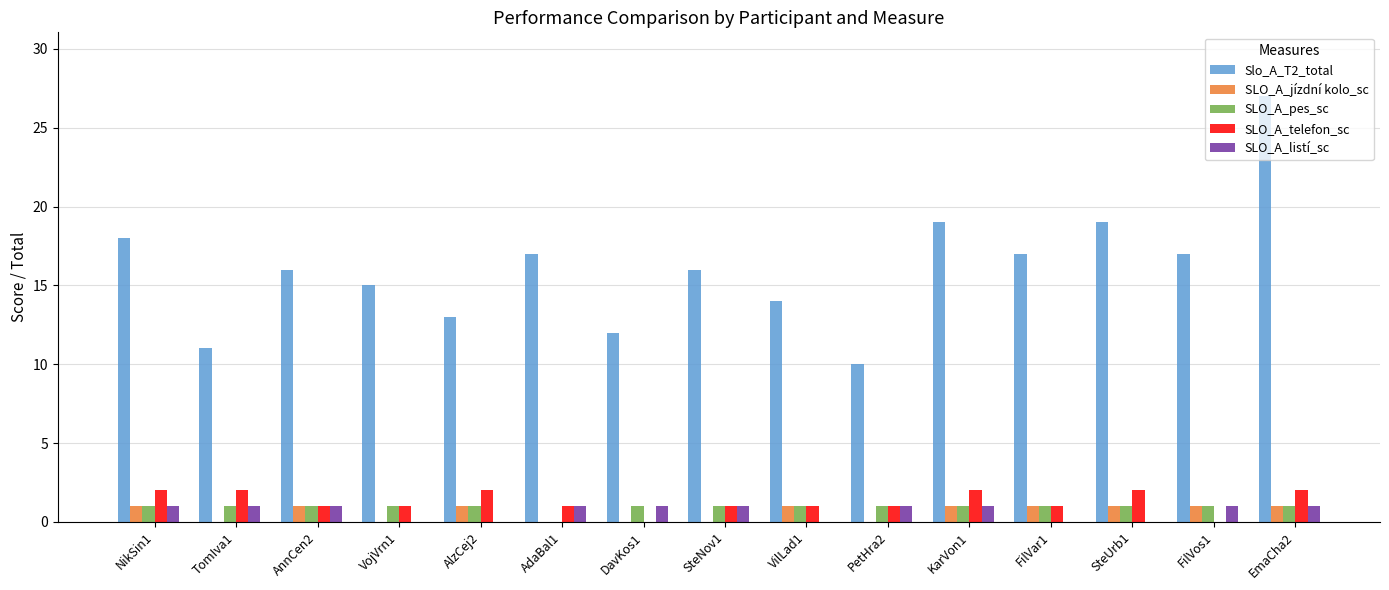

Which series has the largest total across all categories?

Slo_A_T2_total